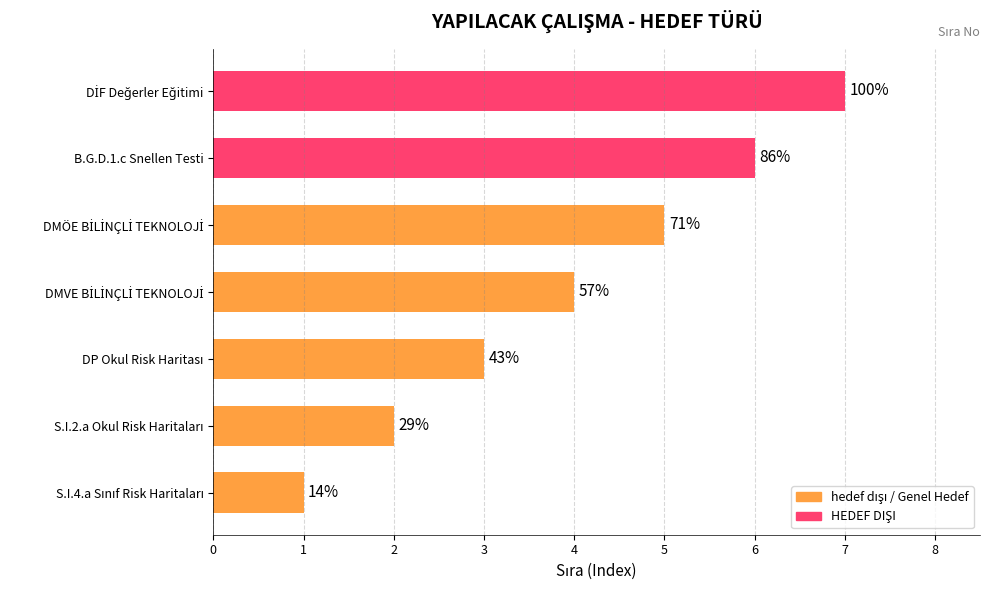

Does the chart contain any negative values?

No